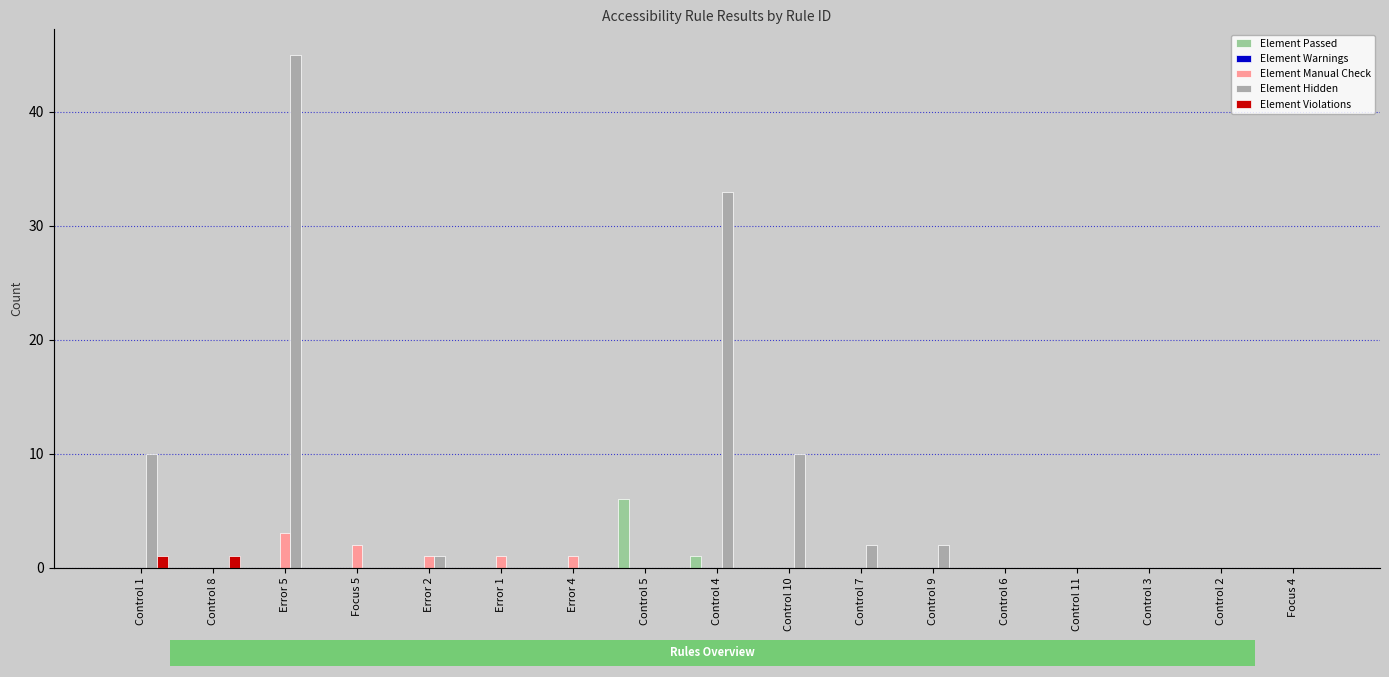

Read the Element Hidden value at Control 10, to the nearest 10.

10